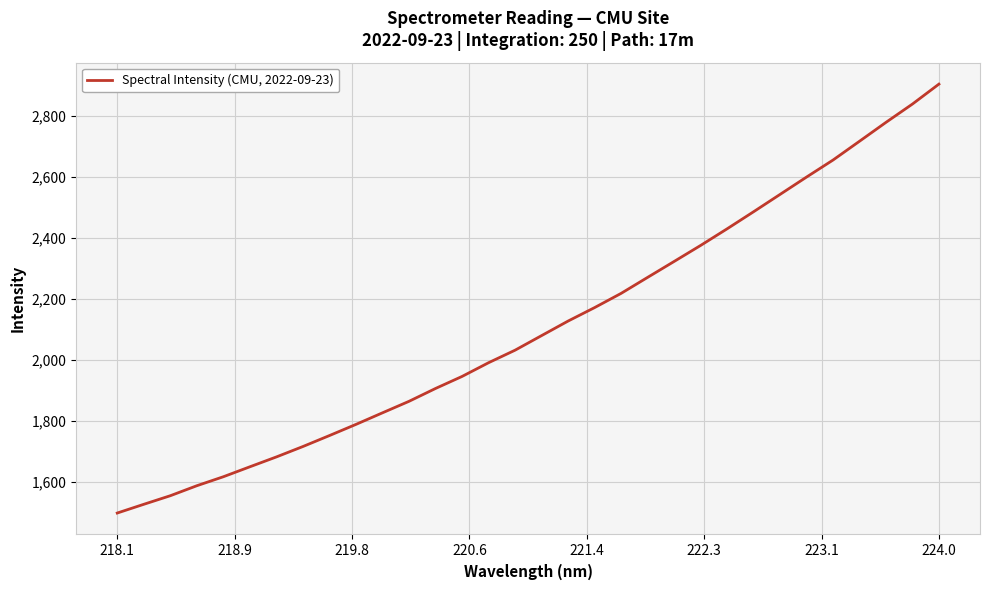

Reading right to left, transcribe all the data shown in this chart.

2904.4	2839.1	2779.1	2717.2	2655.6	2599.9	2543.0	2486.2	2430.2	2375.8	2323.3	2271.2	2218.7	2172.2	2128.1	2080.4	2032.7	1991.6	1946.6	1907.2	1865.1	1827.5	1789.5	1753.0	1717.0	1682.9	1650.6	1618.0	1588.5	1555.8	1527.7	1499.0